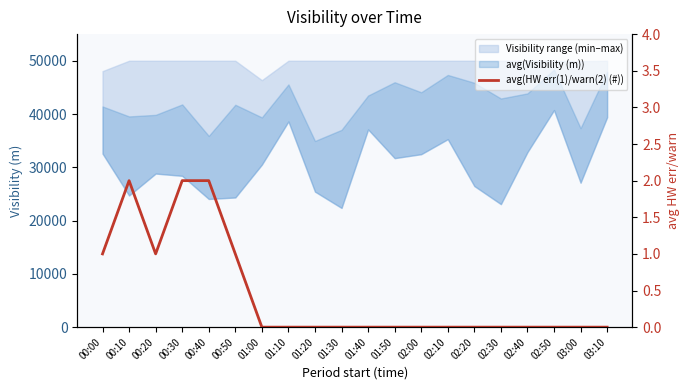

Rank the categories by value from lowest to highest.

01:00, 01:10, 01:20, 01:30, 01:40, 01:50, 02:00, 02:10, 02:20, 02:30, 02:40, 02:50, 03:00, 03:10, 00:00, 00:20, 00:50, 00:10, 00:30, 00:40